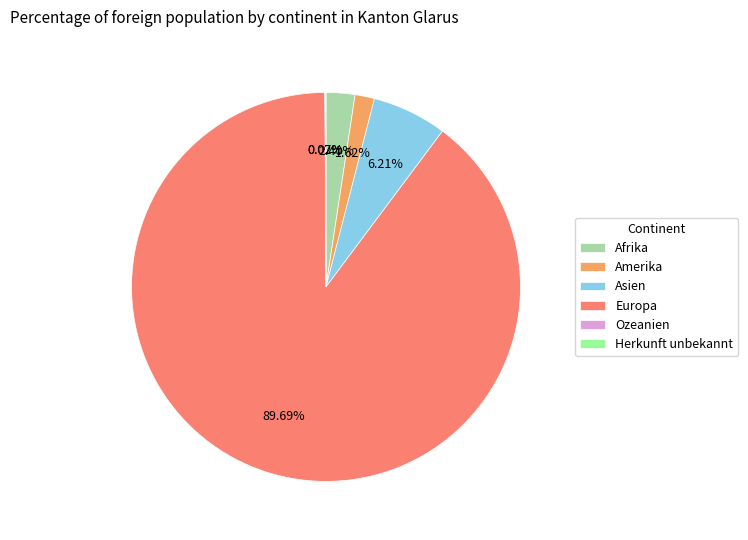

What portion of the pie excludes Amerika?

98.4%